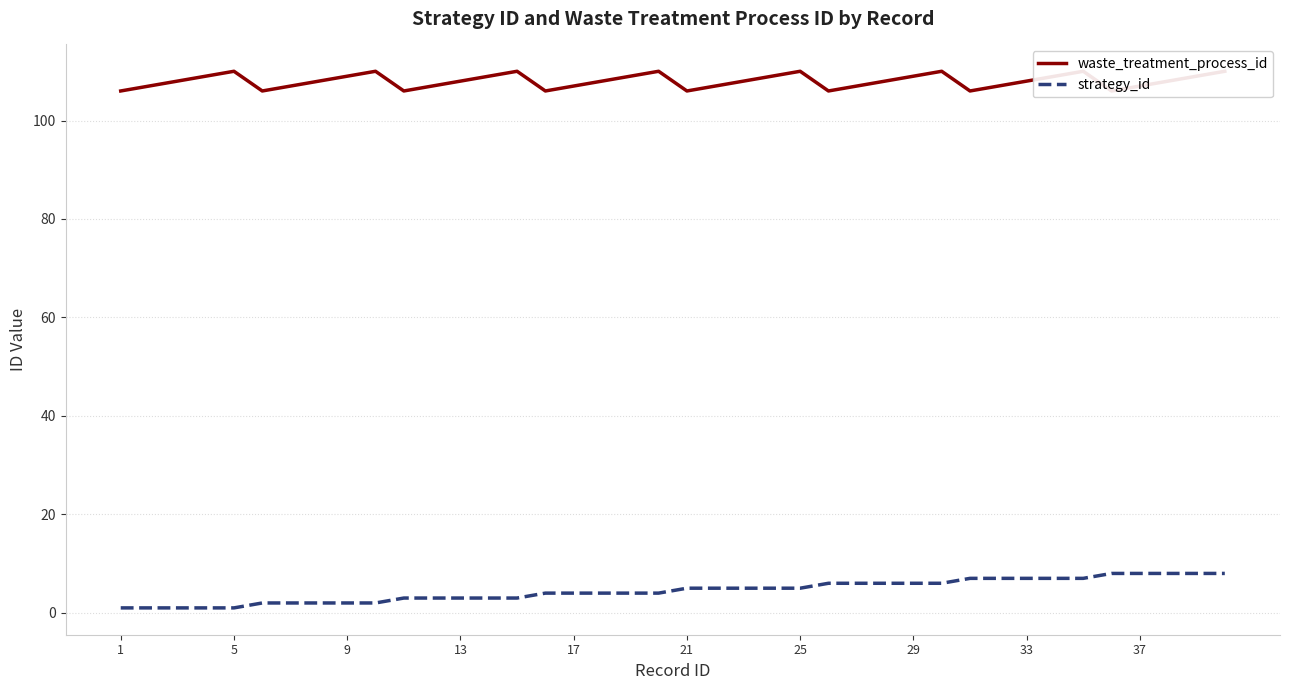

What is the maximum value for strategy_id?

8